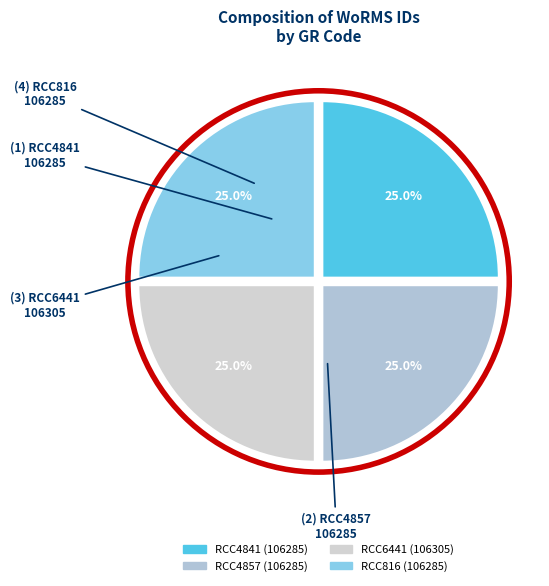

What is the ratio of the value at RCC816 to the value at RCC4857?

1.0